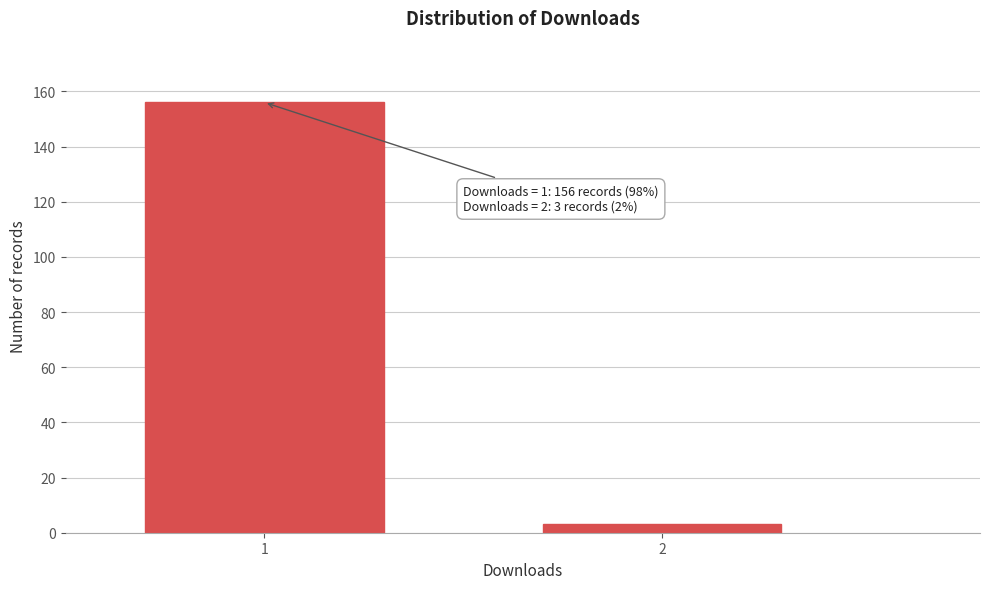

Reading left to right, transcribe all the data shown in this chart.

156	3